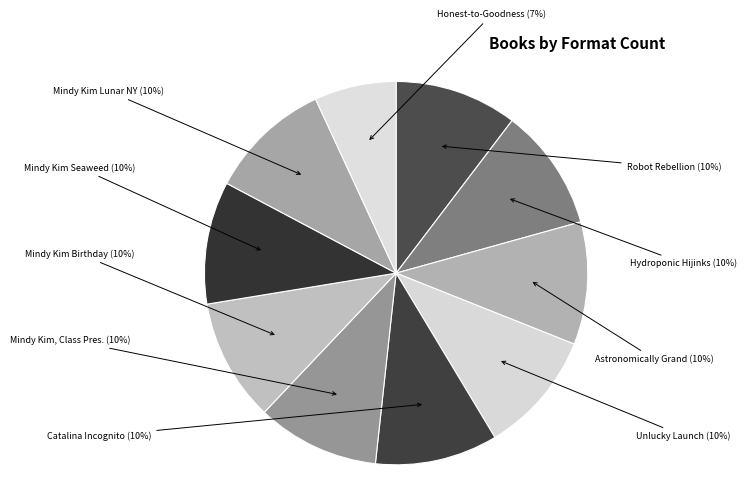

What is the smallest slice in the pie chart?

Honest-to-Goodness